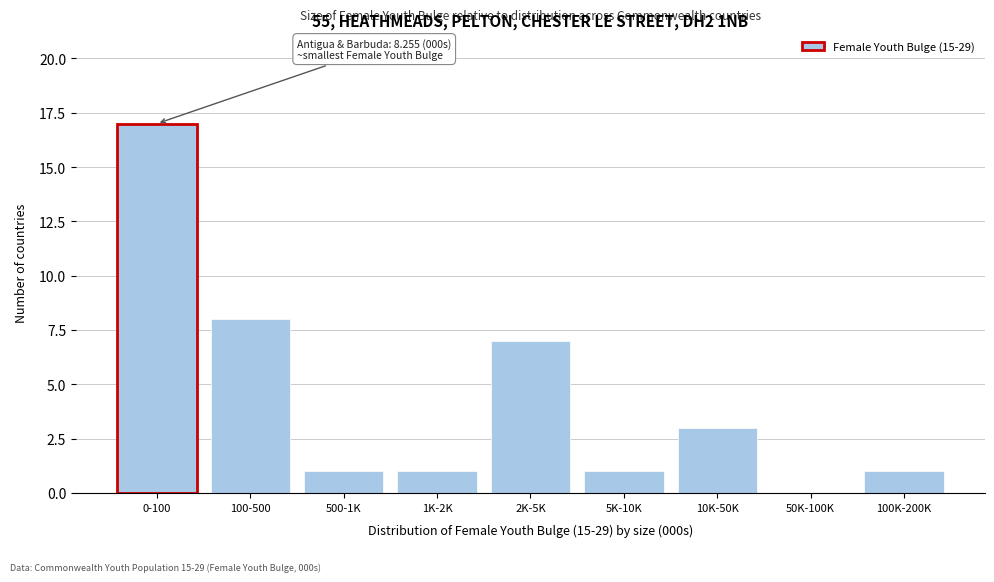

Reading left to right, transcribe all the data shown in this chart.

0-100=17	100-500=8	500-1K=1	1K-2K=1	2K-5K=7	5K-10K=1	10K-50K=3	50K-100K=0	100K-200K=1